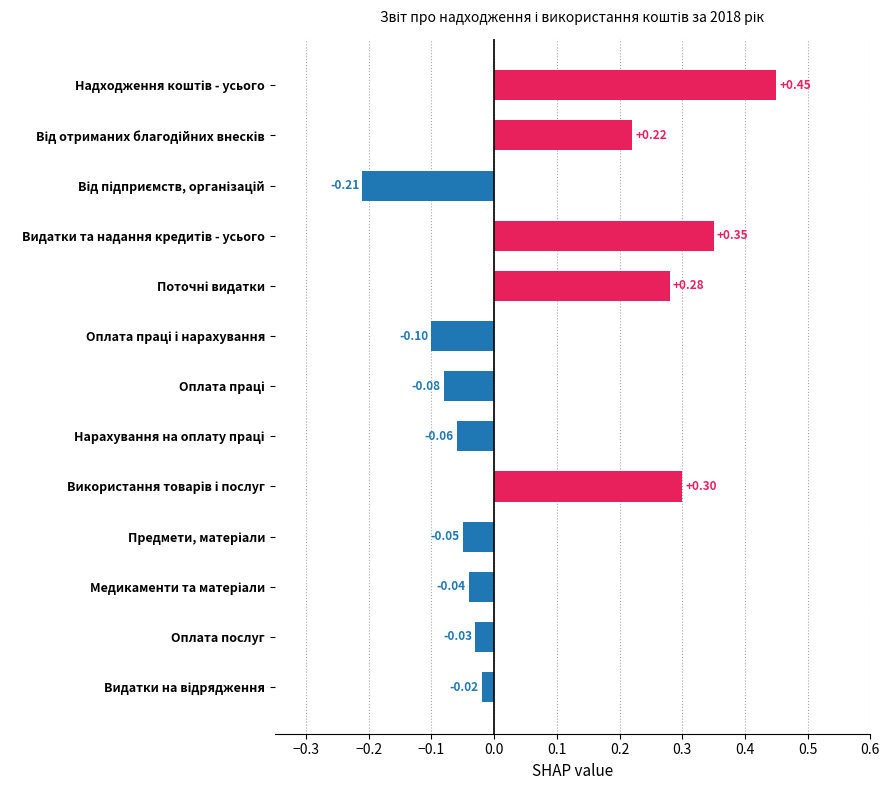

What is the label of the 12th bar from the top?

Оплата послуг